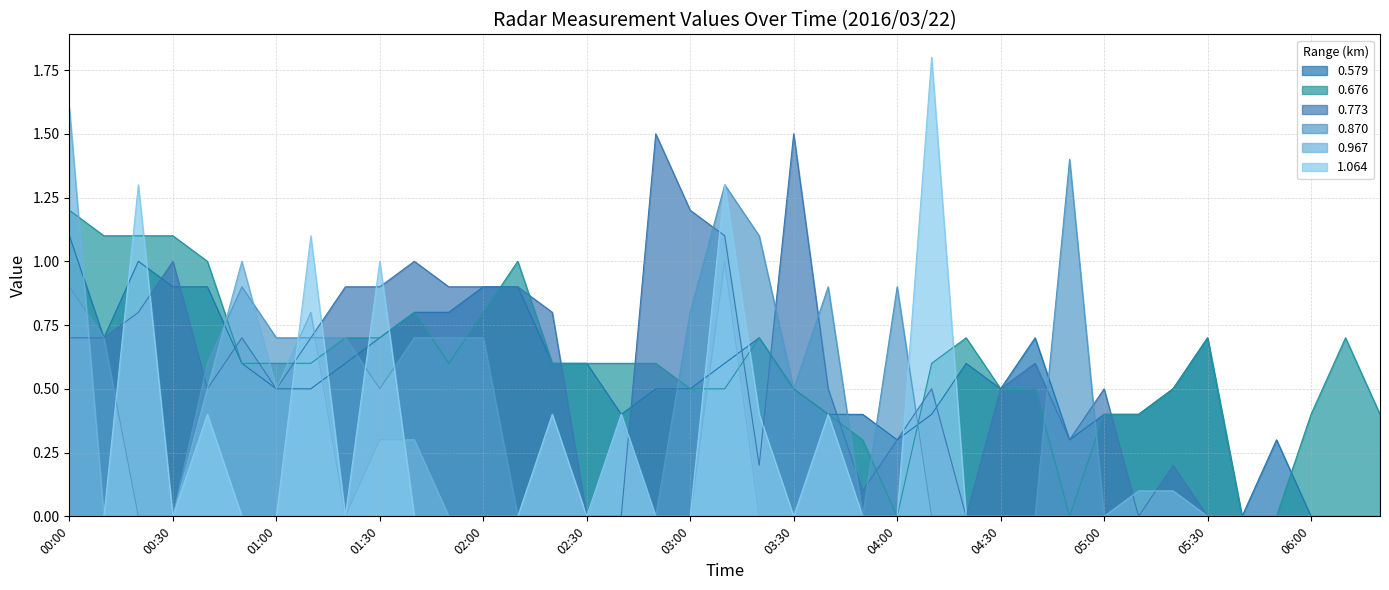

True or false: 1.064 has a value of -1.1 at 06:10.

False